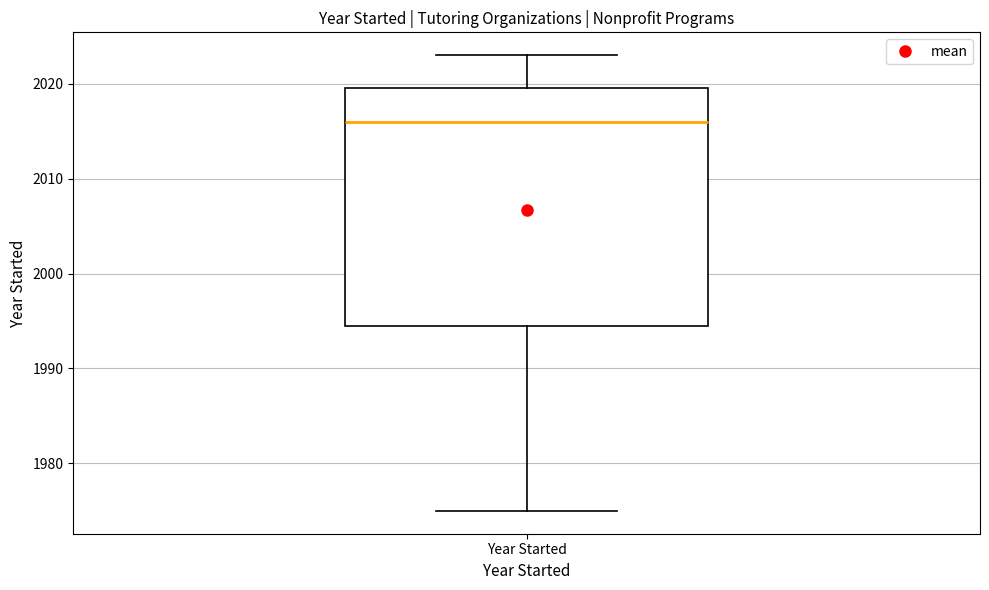

Transcribe this box plot: give where the median line is, the range the box spans, and where the two whiskers end, as read against the y-axis. The values are not printed on the chart, so give them approximately, as read against the axis.

median 2016, box 1995 to 2020, whiskers 1975 to 2023